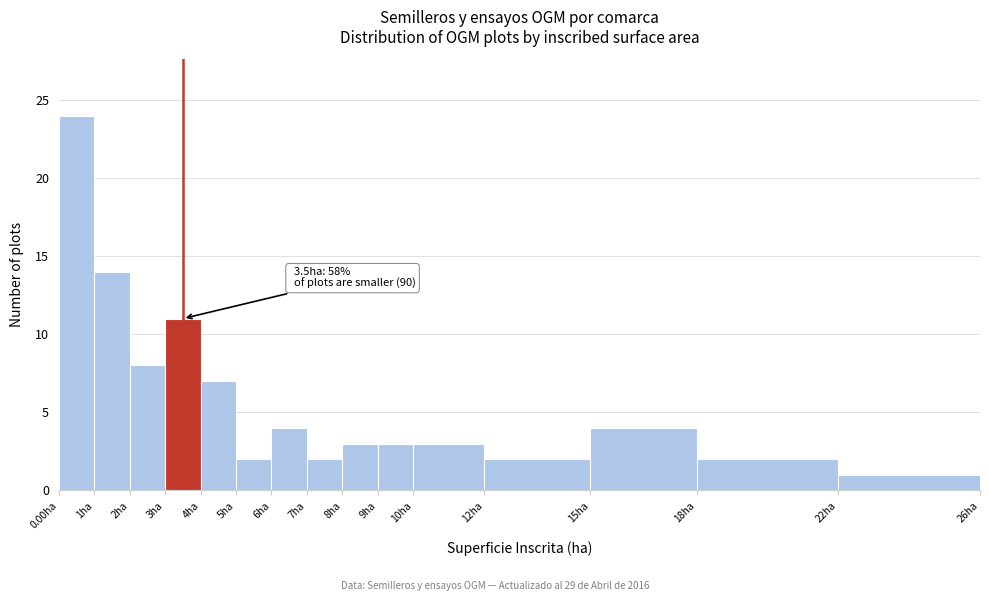

Over which range of the x-axis is the bar tallest?

0 to 1